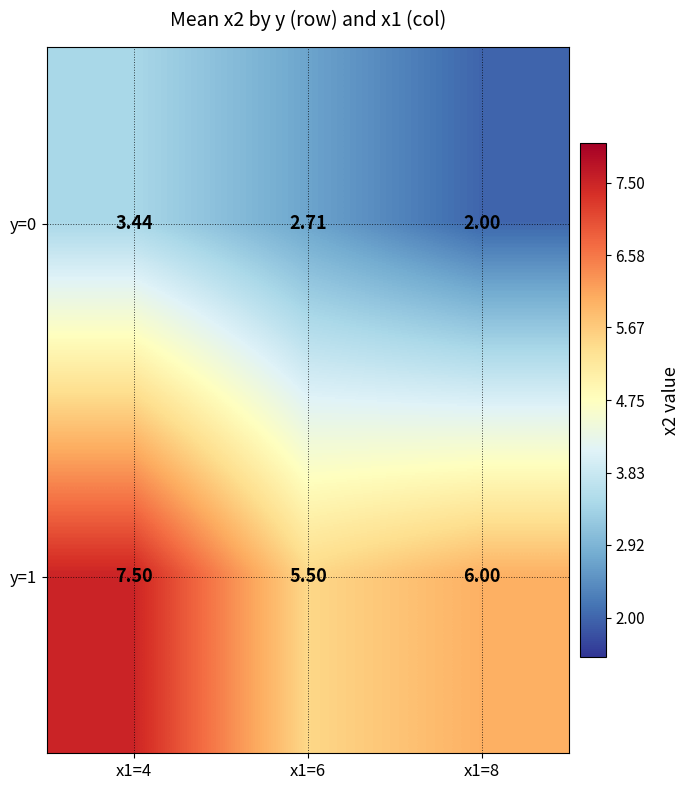

Is the value of y=1 at x1=8 greater than the value of y=0 at x1=8?

Yes